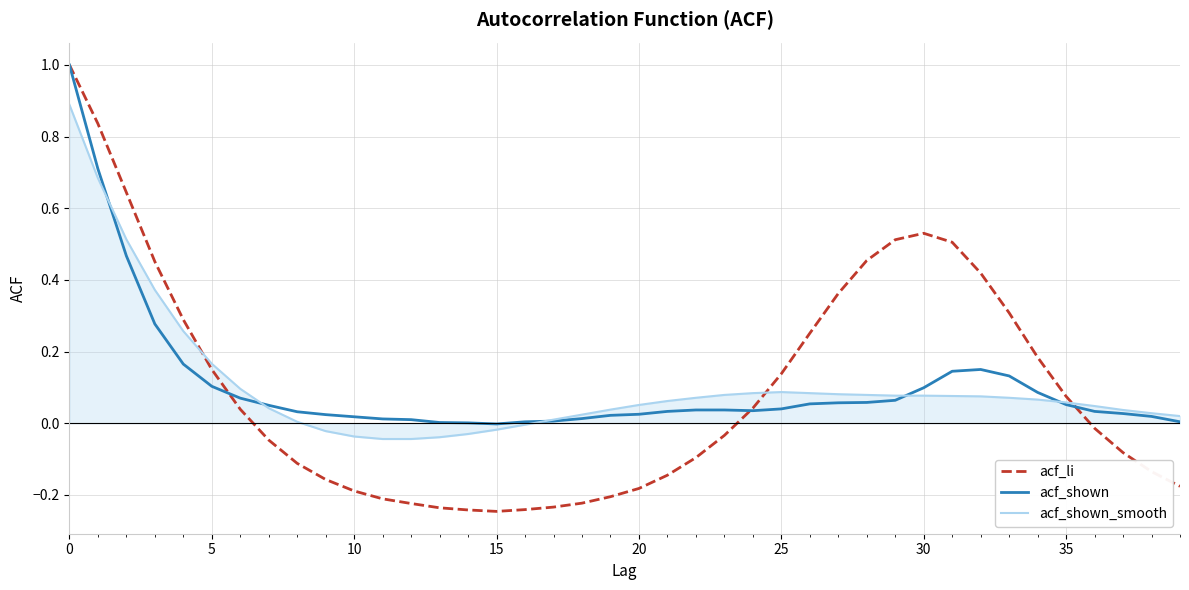

Does the chart display data point markers on the line(s)?

No